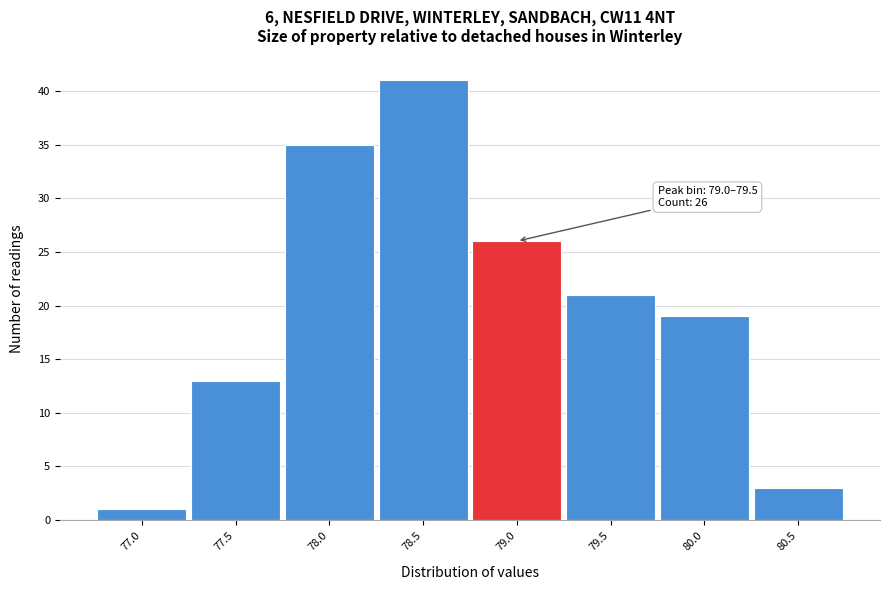

Reading left to right, extract all data points from this chart.

1	13	35	41	26	21	19	3